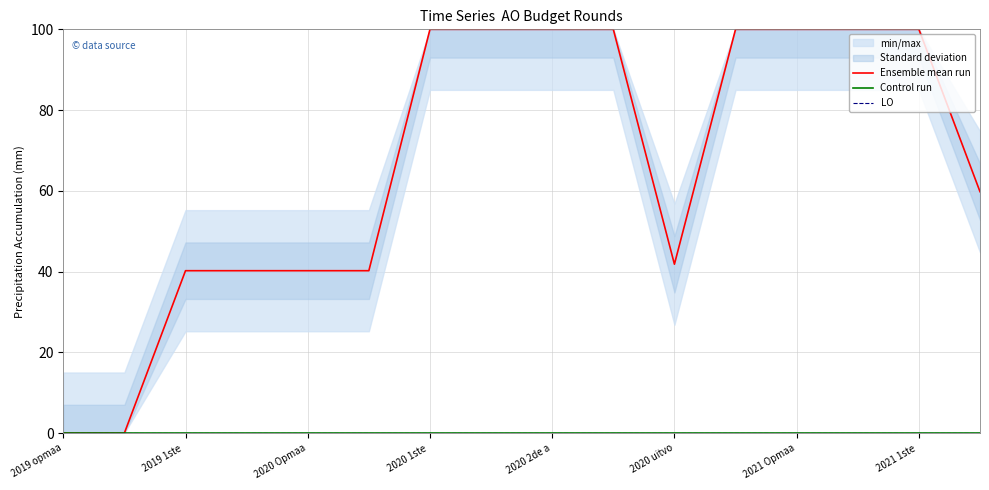

What is the total value across all series at 2021 Opmaa?

100.0